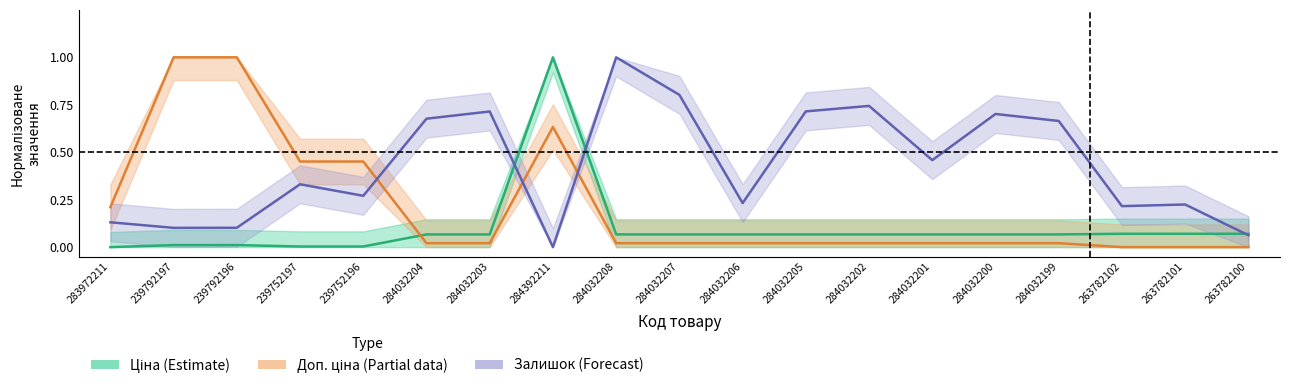

How many lines are shown in the chart?

3